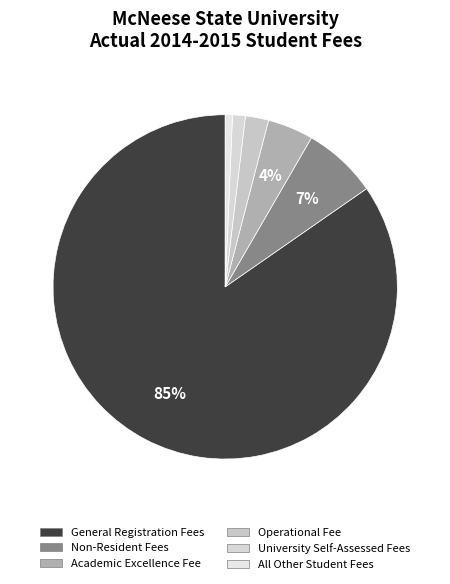

Approximately how many times larger is the value at General Registration Fees compared to Operational Fee?

38.8